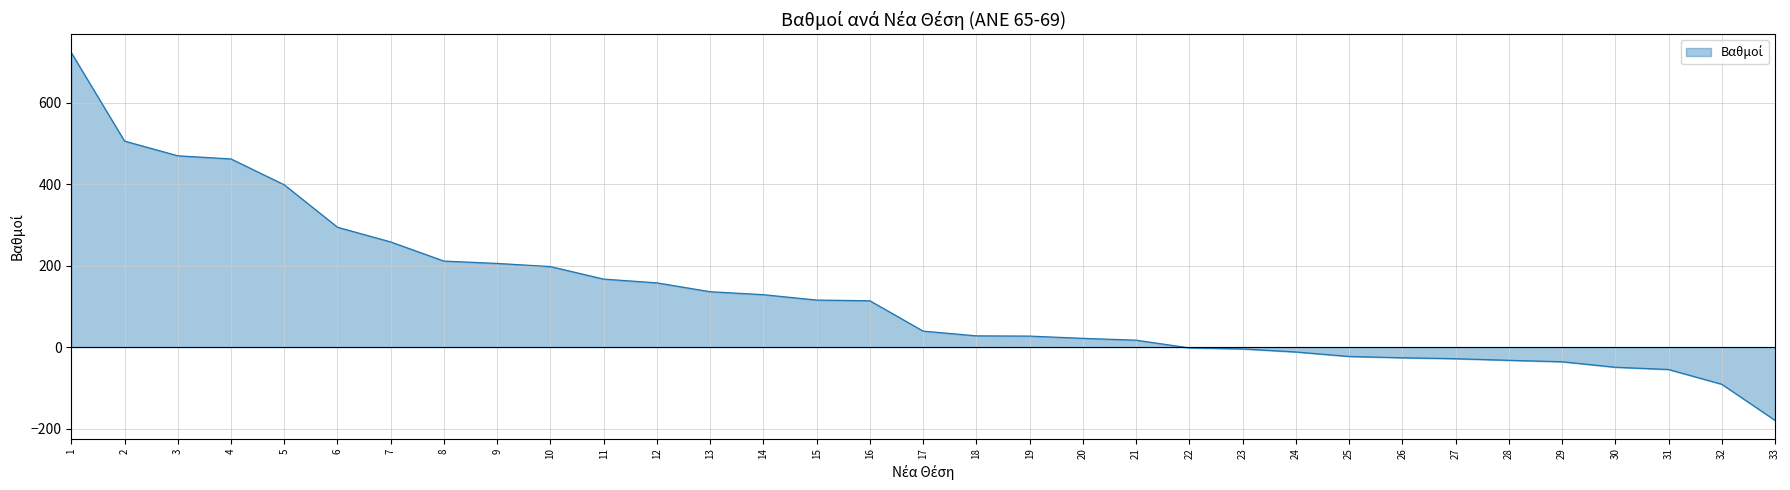

Does the chart display data point markers on the line(s)?

No